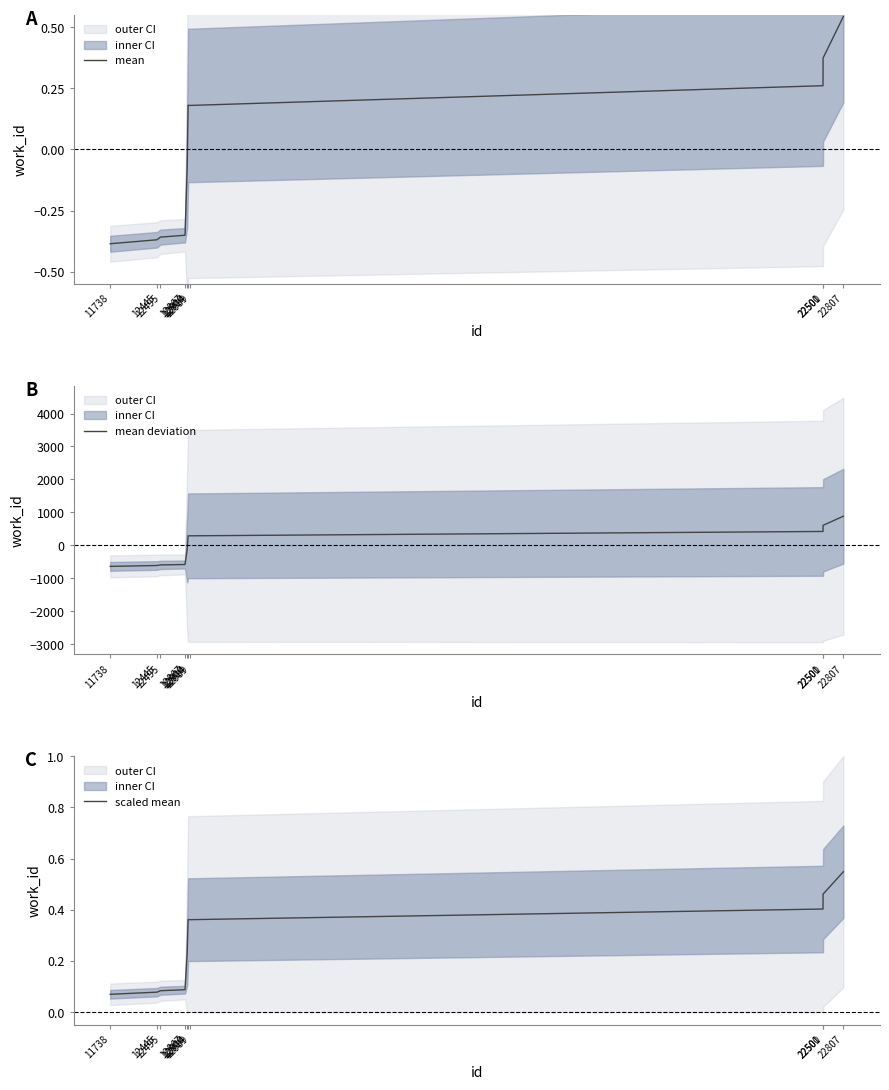

Which series has the largest total across all categories?

scaled mean